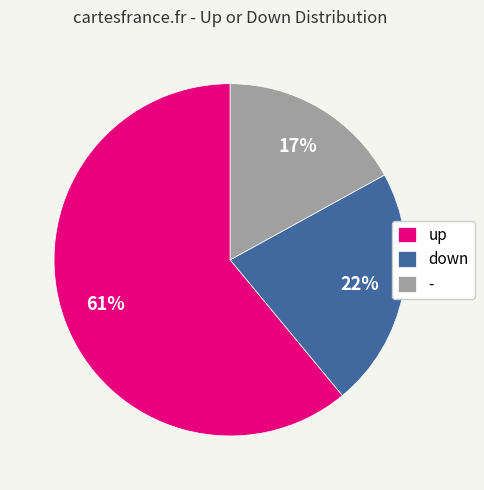

To the nearest percent, what is the combined percentage of - and down?

39%